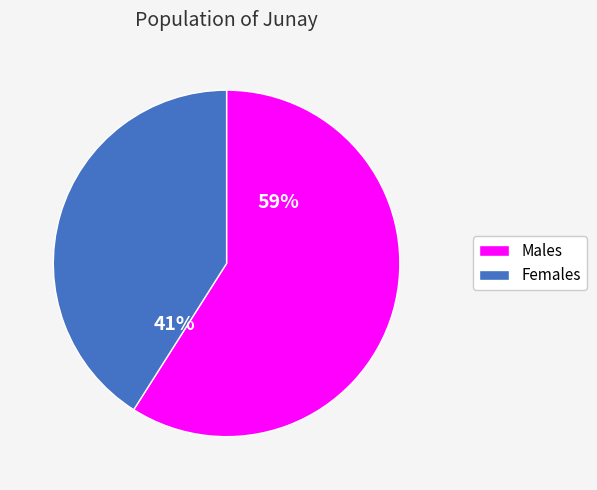

How many segments does this pie chart have?

2